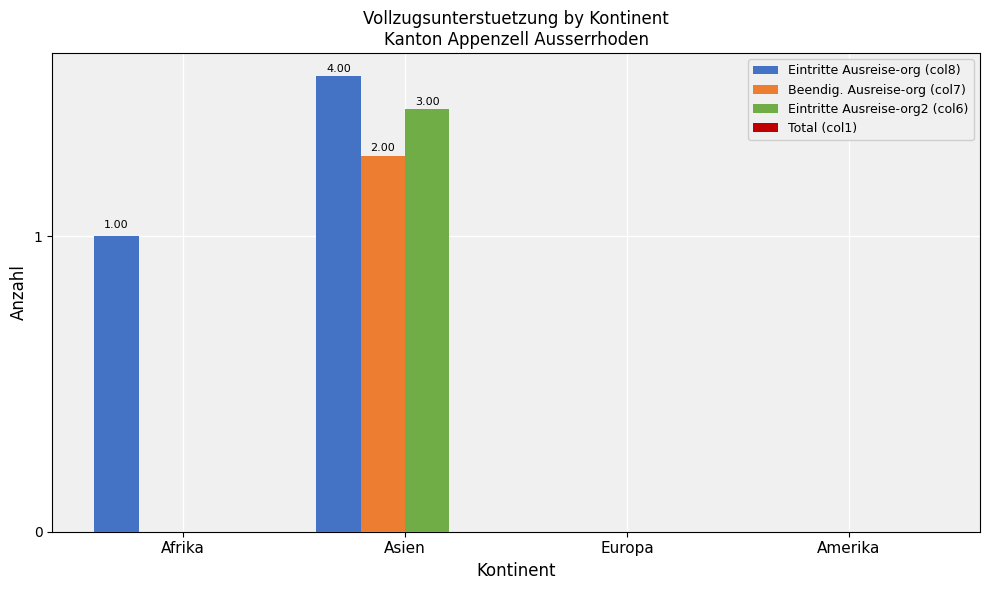

Does the chart contain any negative values?

No